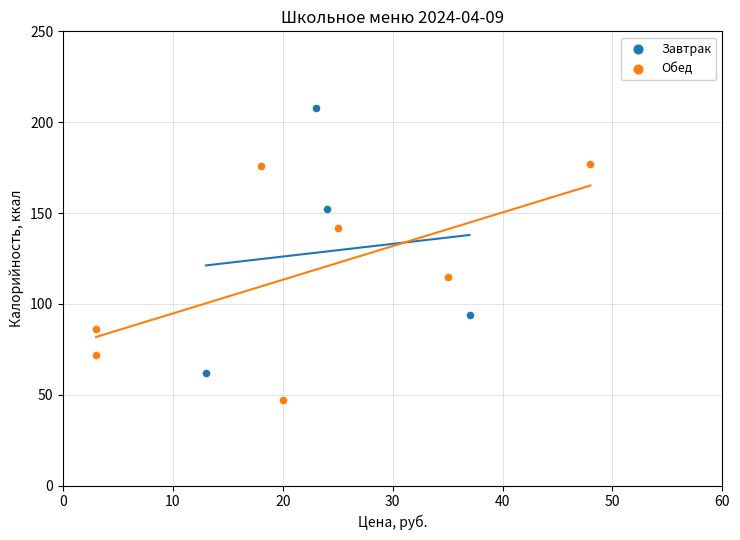

Which series reaches the maximum Y coordinate?

Завтрак